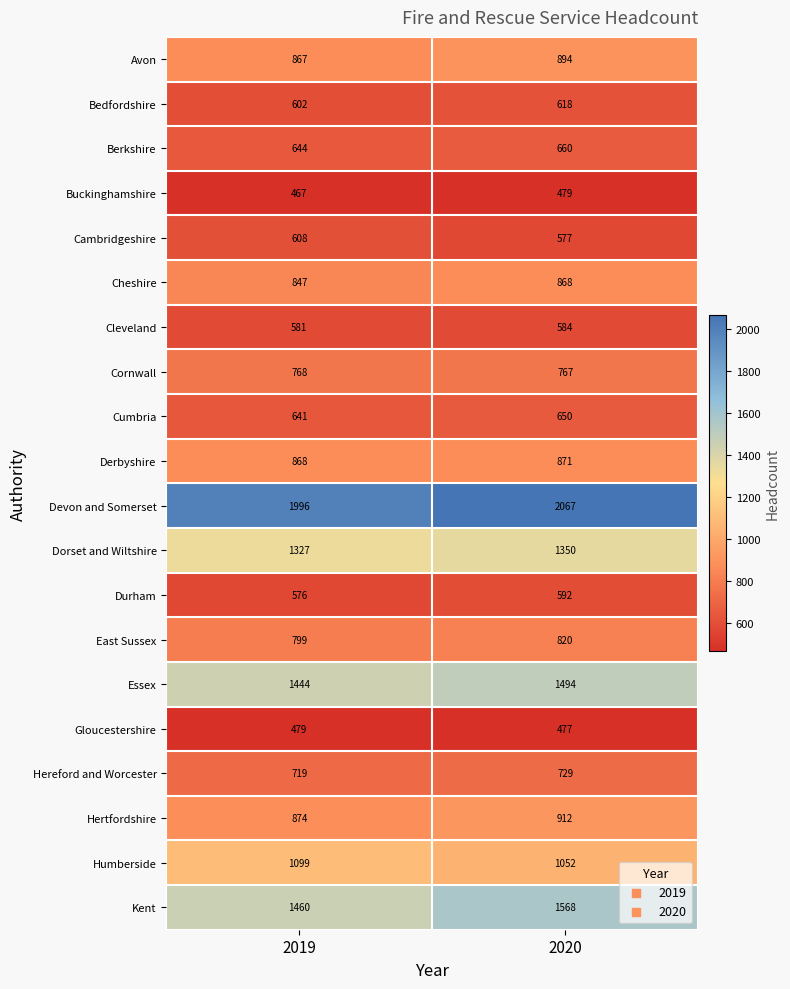

At how many categories does at least one series exceed 875?

2